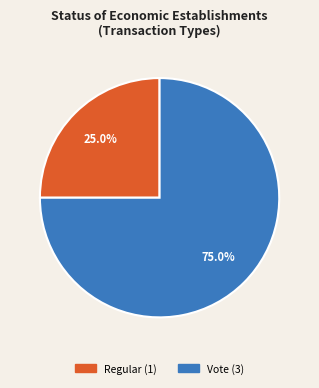

What is the total percentage of Regular and Vote?

100.0%